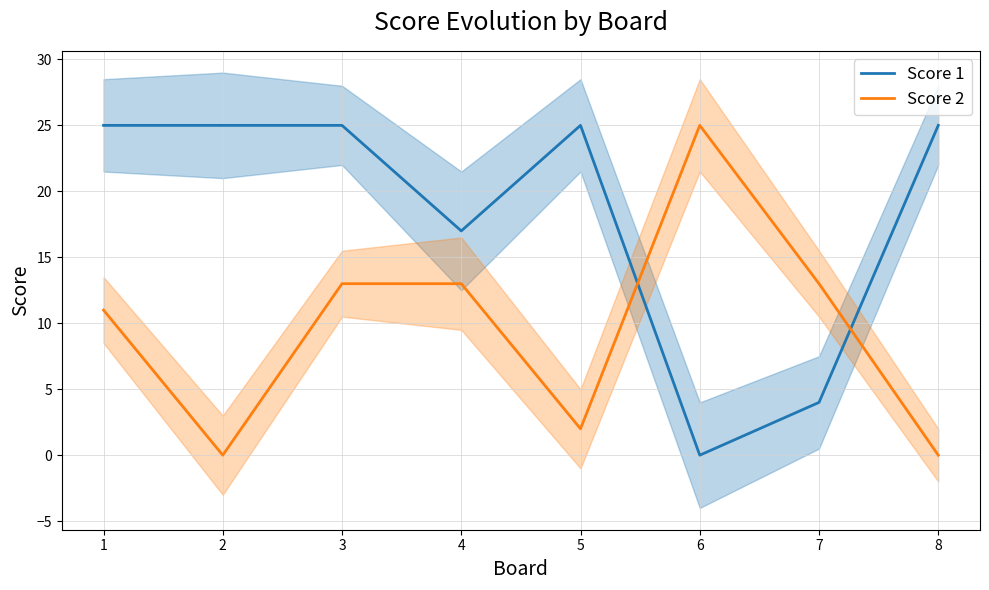

What is the approximate value of Score 1 at 8, to the nearest 10?

20